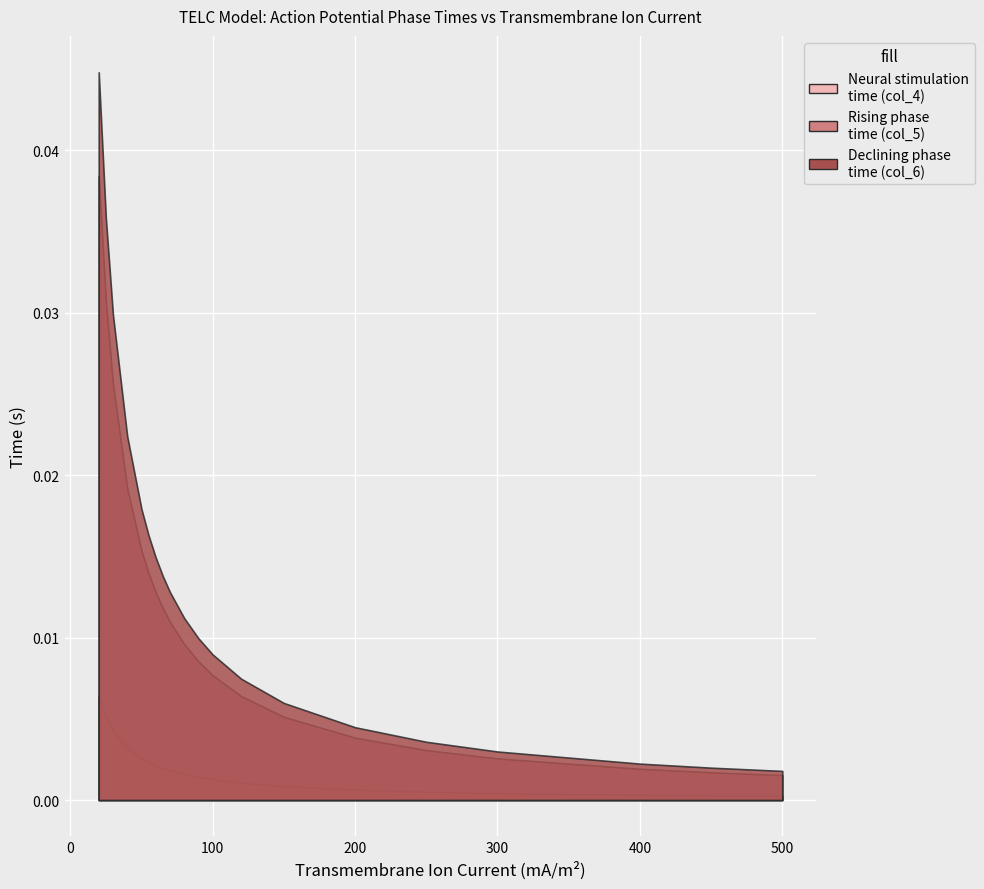

Reading right to left, extract all data points from this chart.

Neural stimulation time (col_4): 0.0	0.0	0.0	0.0	0.0	0.0	0.0	0.0	0.0	0.0	0.0	0.0	0.0	0.0	0.0	0.0	0.0	0.0	0.0	0.0
Rising phase time (col_5): 0.0	0.0	0.0	0.0	0.0	0.0	0.0	0.0	0.0	0.0	0.0	0.0	0.0	0.0	0.0	0.0	0.0	0.0	0.0	0.0
Declining phase time (col_6): 0.0	0.0	0.0	0.0	0.0	0.0	0.0	0.0	0.0	0.0	0.0	0.0	0.0	0.0	0.0	0.0	0.0	0.0	0.0	0.0